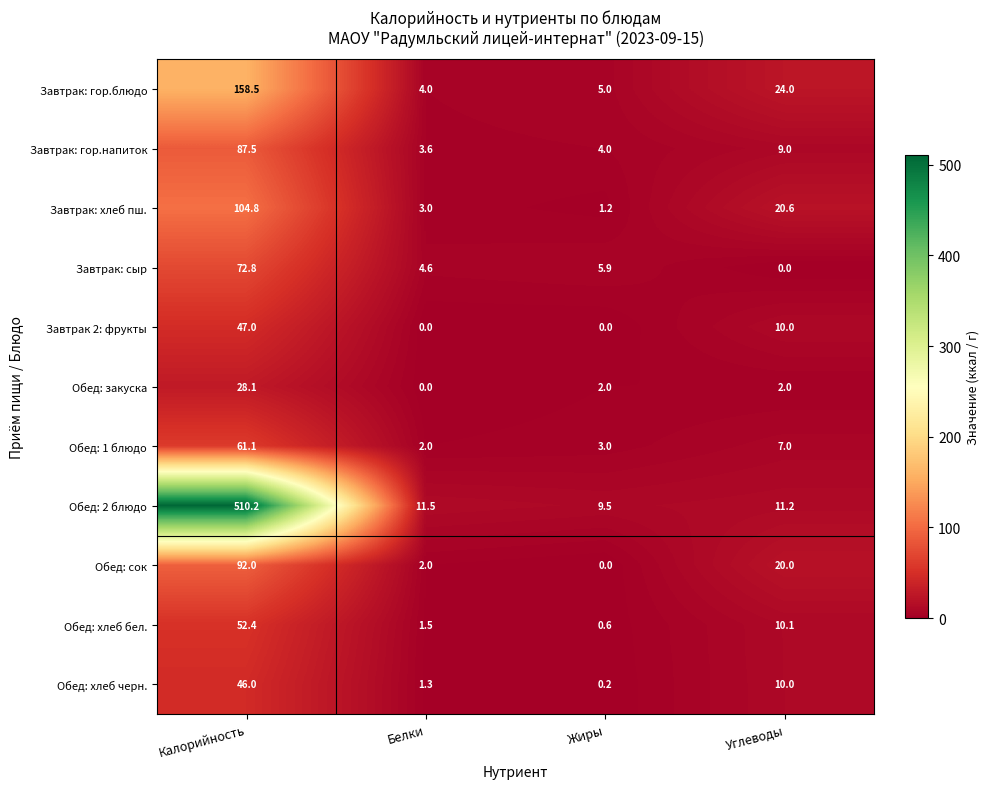

What is the total value across all series at Жиры?

31.4